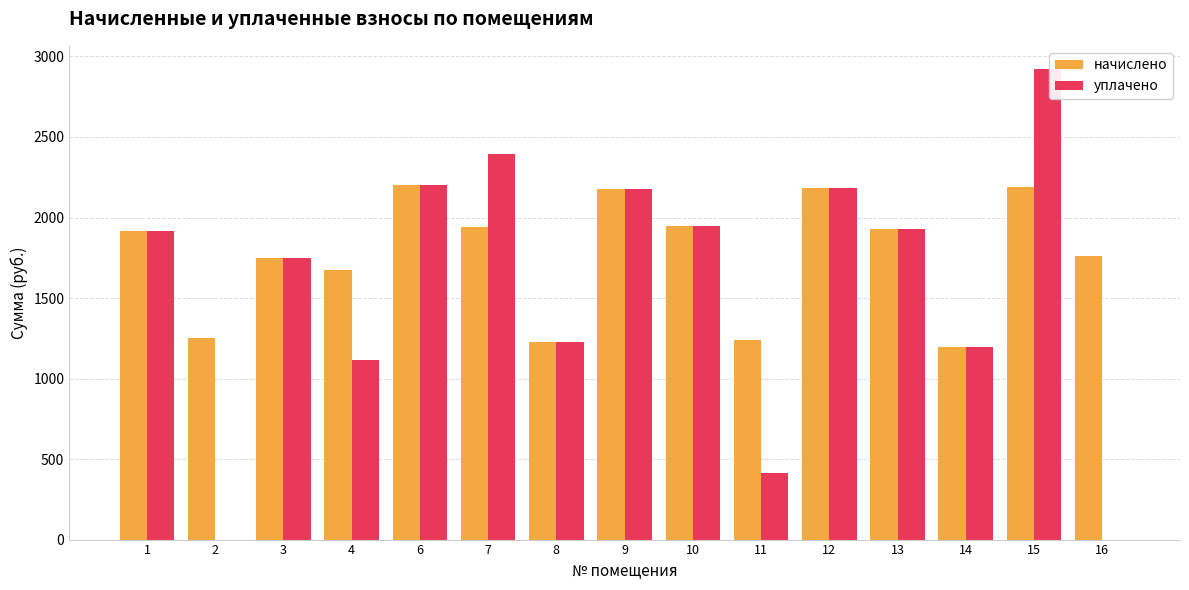

How many values in the начислено series exceed 1917?

8